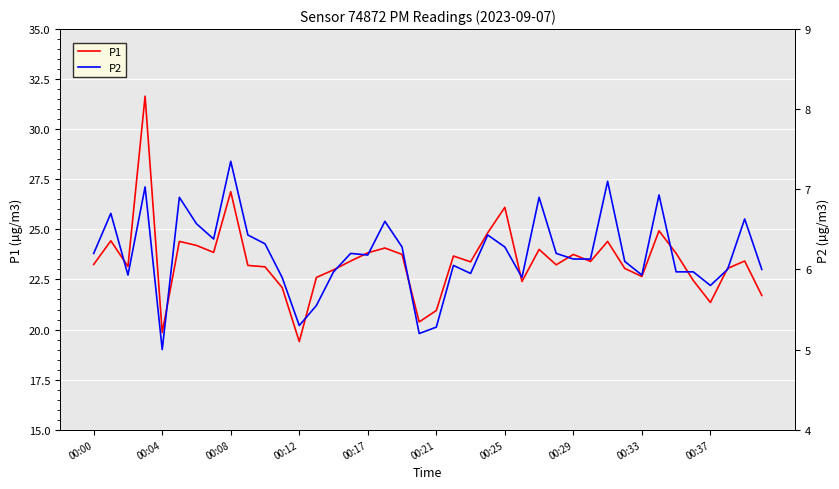

Does the chart display data point markers on the line(s)?

No